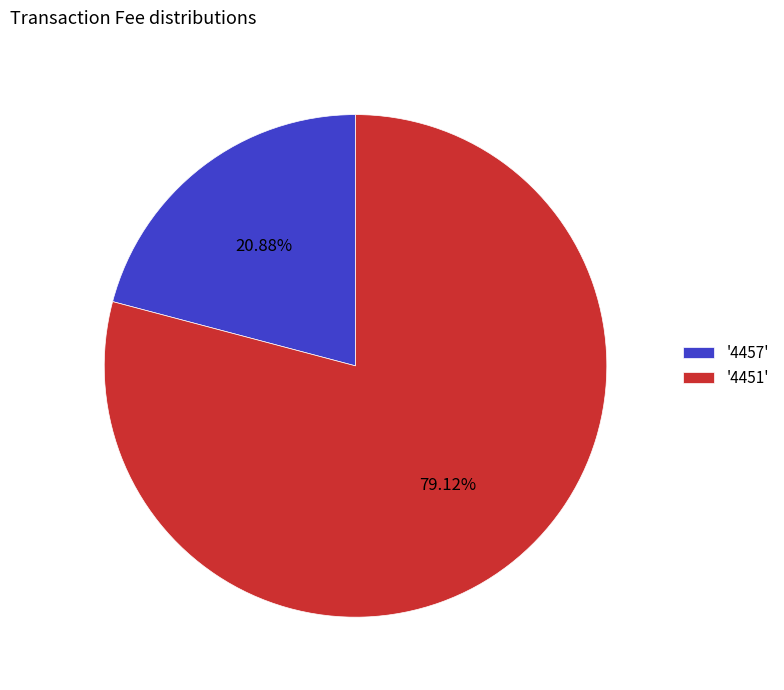

Do '4457' and '4451' together represent more than half of the pie?

Yes